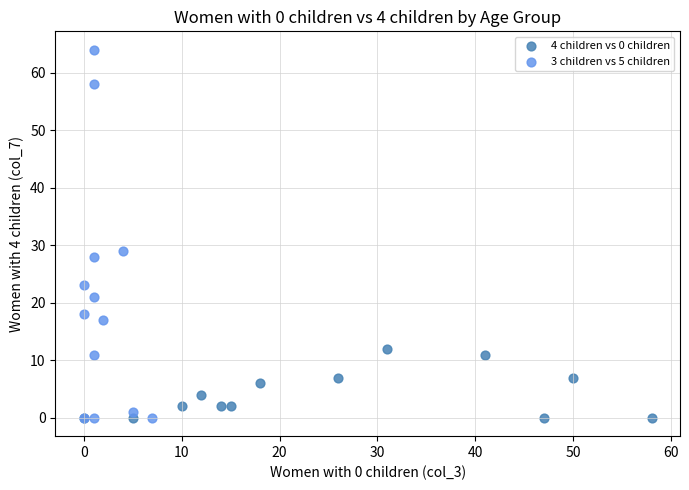

Which series has the widest spread of Y values?

3 children vs 5 children